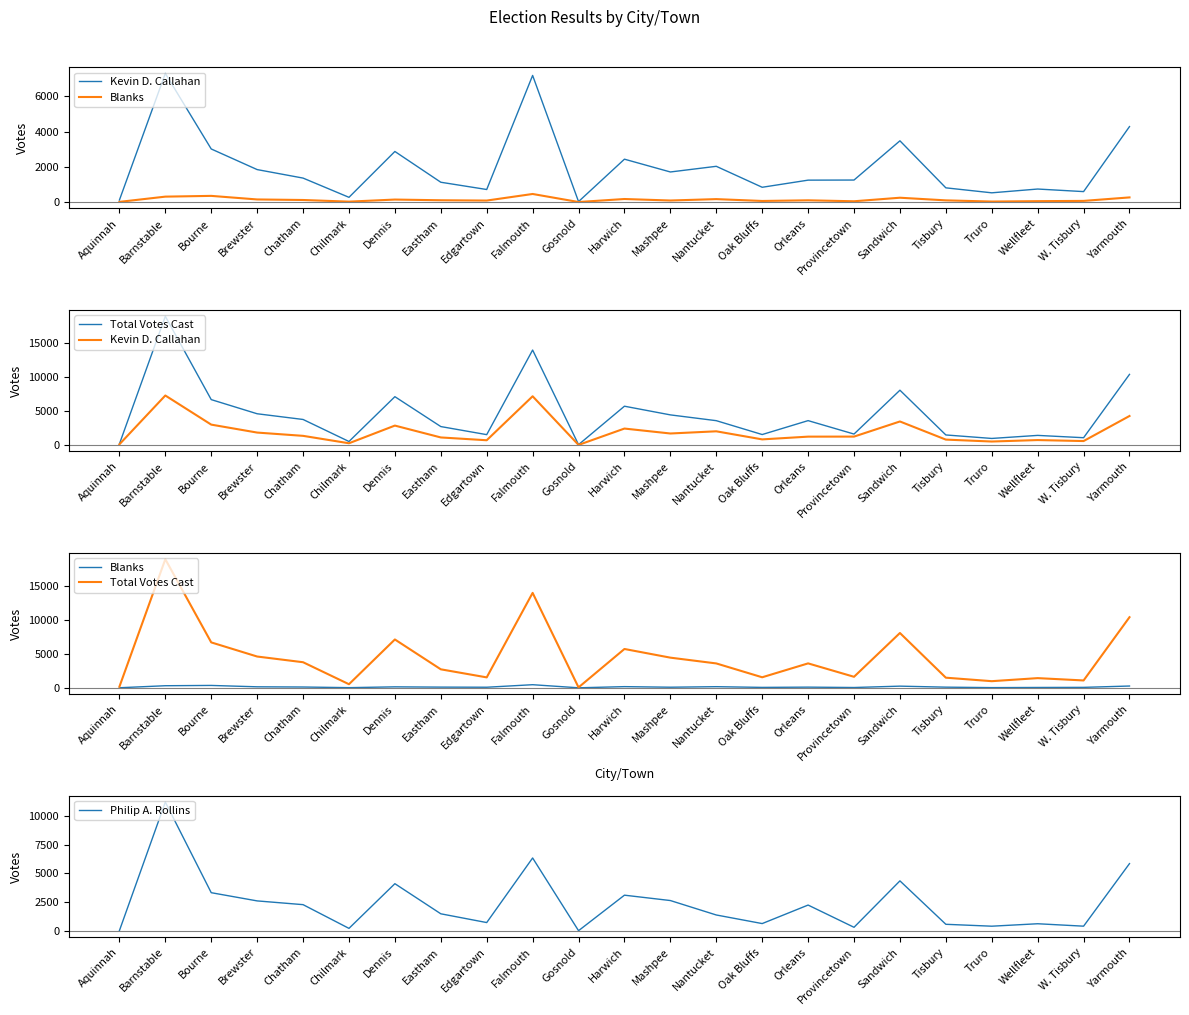

True or false: Kevin D. Callahan and Blanks intersect in this chart.

False